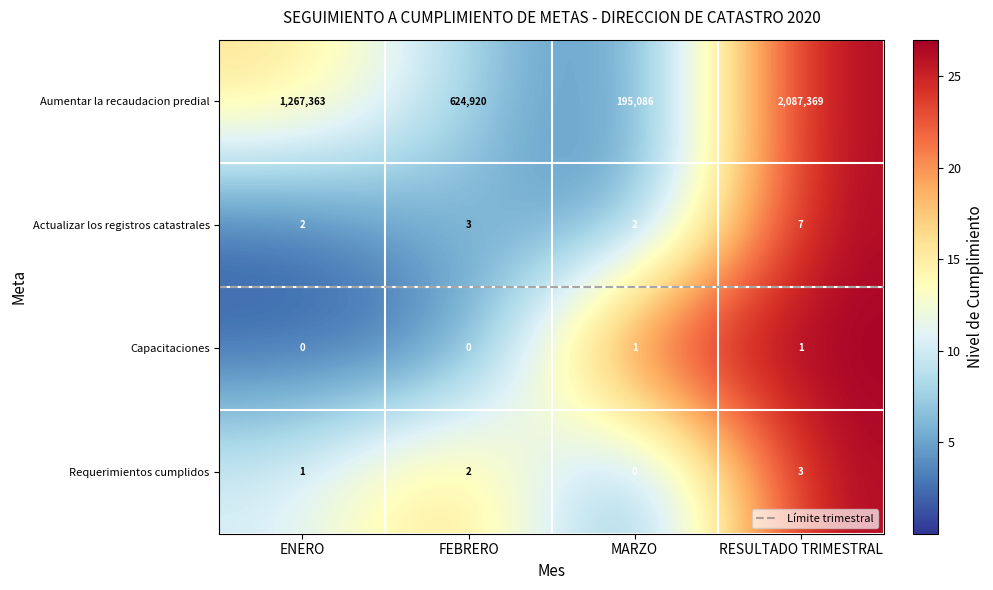

What is the smallest value displayed?

0